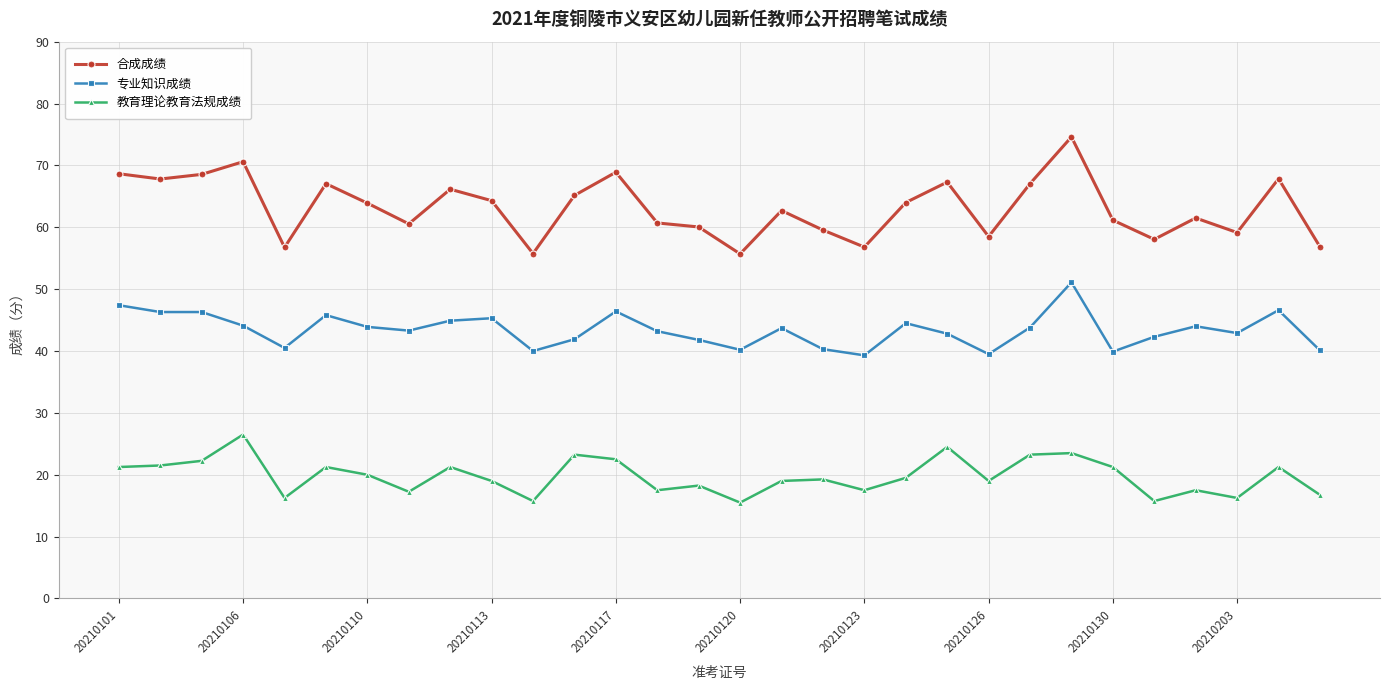

Rank the series by their average value, from highest to lowest.

合成成绩, 专业知识成绩, 教育理论教育法规成绩